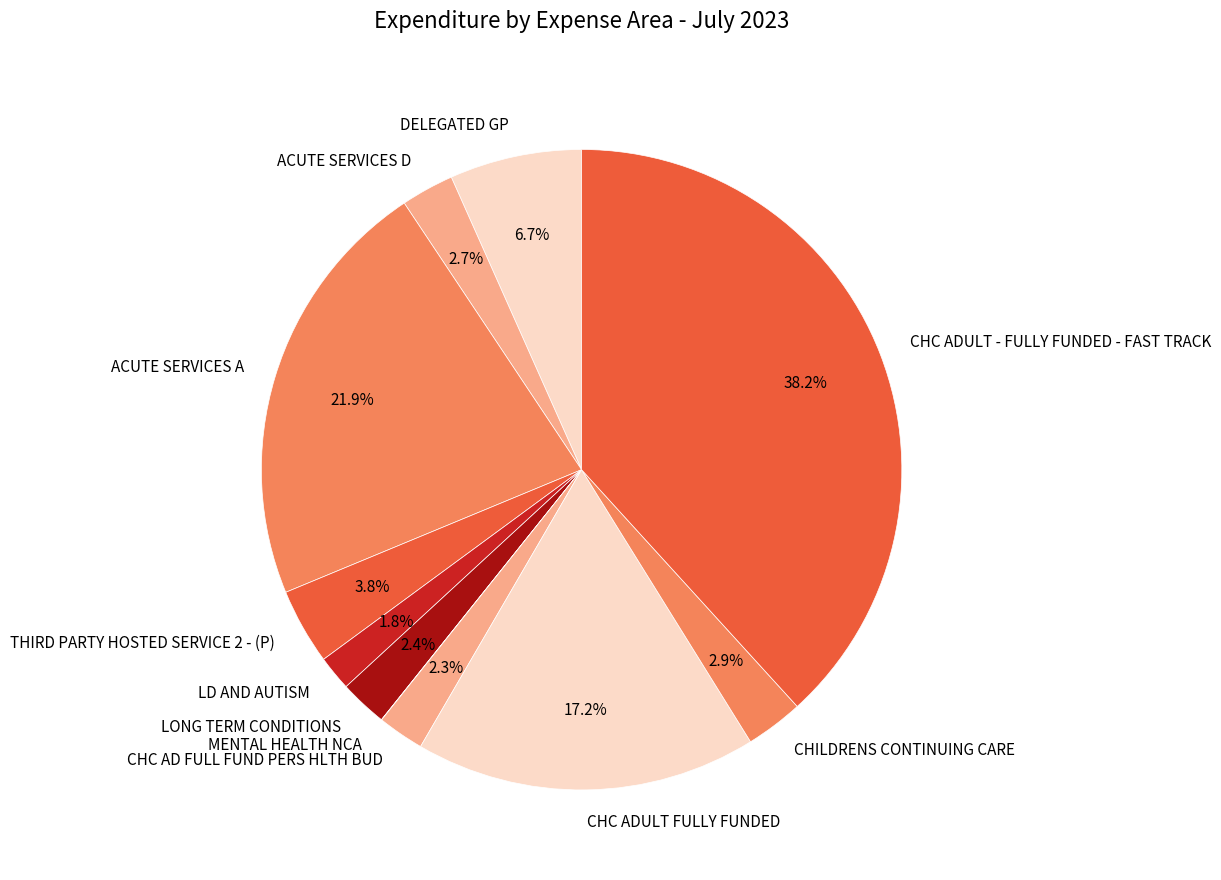

Combined, do LONG TERM CONDITIONS and ACUTE SERVICES A account for over 50%?

No